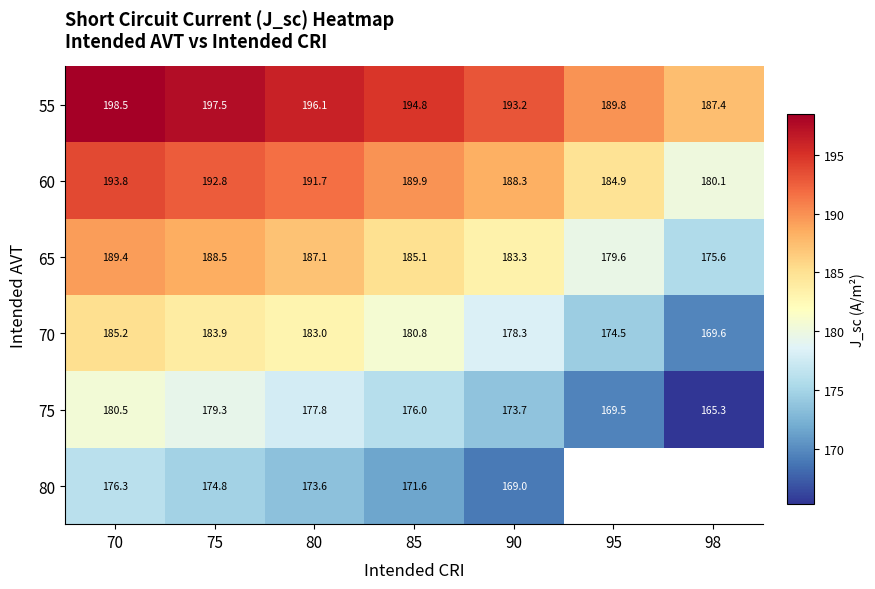

Is the value of 65 at 85 greater than the value of 70 at 95?

Yes